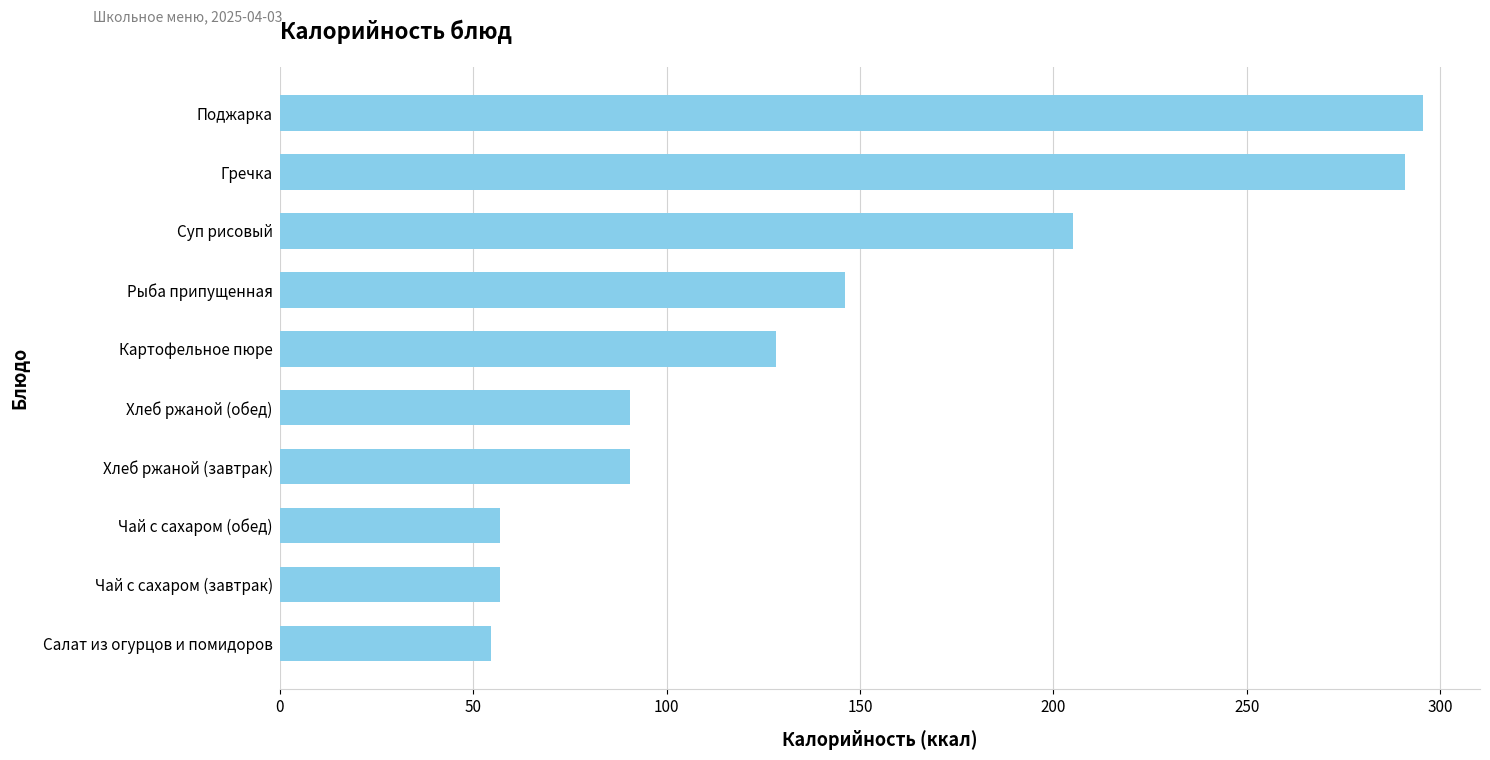

Is it true that the value at Хлеб ржаной (завтрак) is 90.5?

True